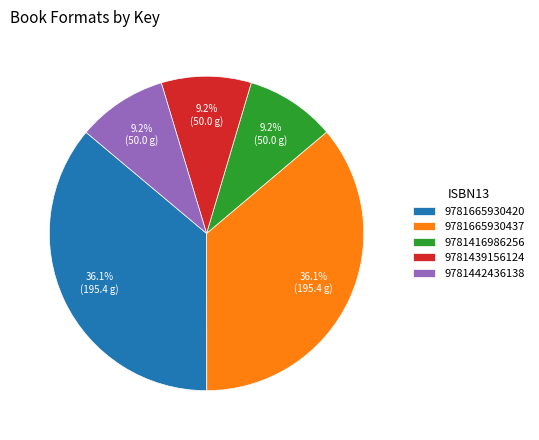

What percentage is the 9781442436138 slice, to the nearest percent?

9%